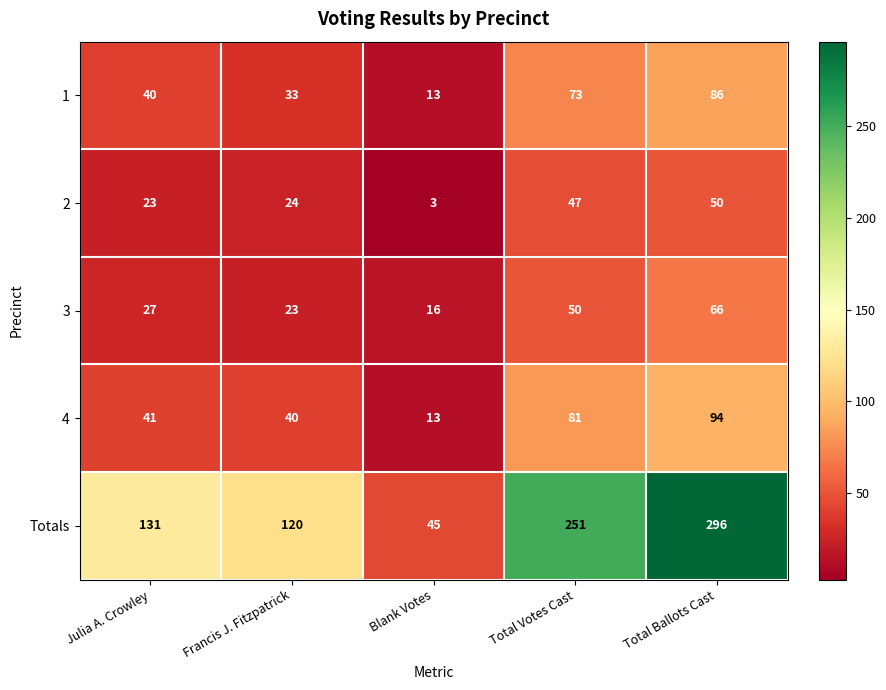

At how many categories does at least one series exceed 271?

1